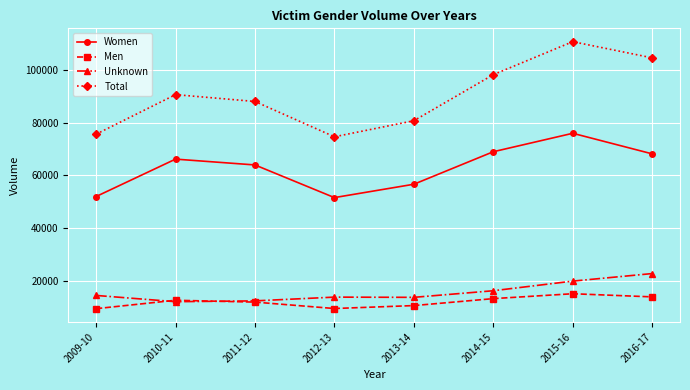

How many times do Unknown and Men cross each other?

2